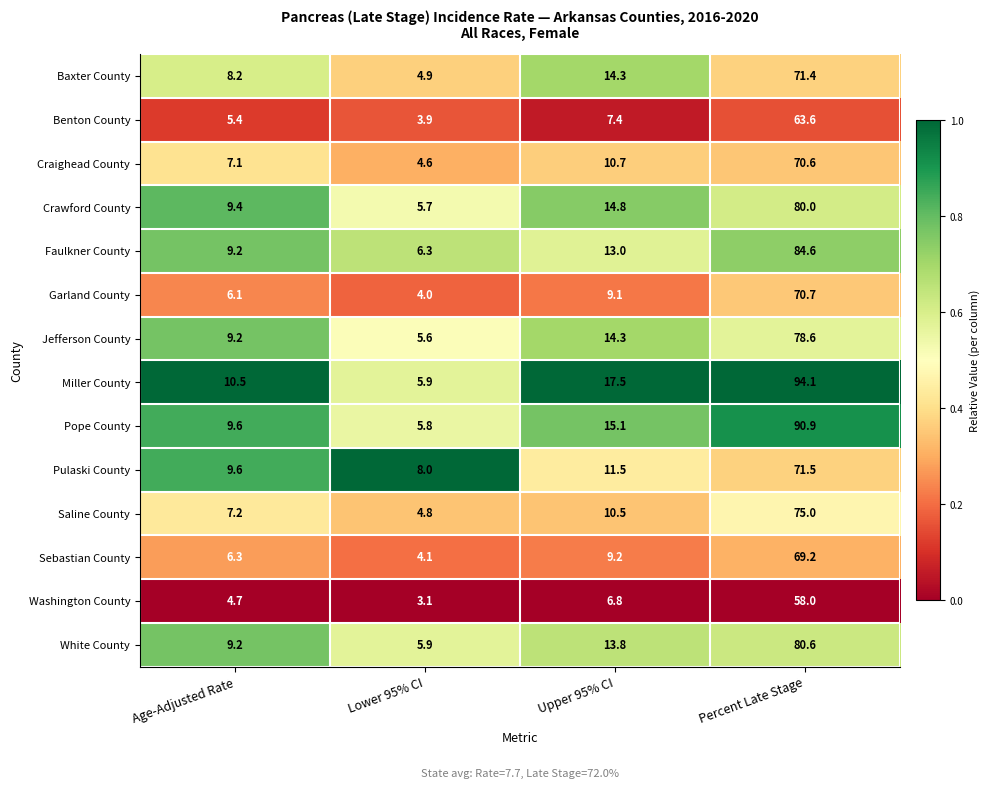

True or false: Washington County has a value of 3.1 at Lower 95% CI.

True